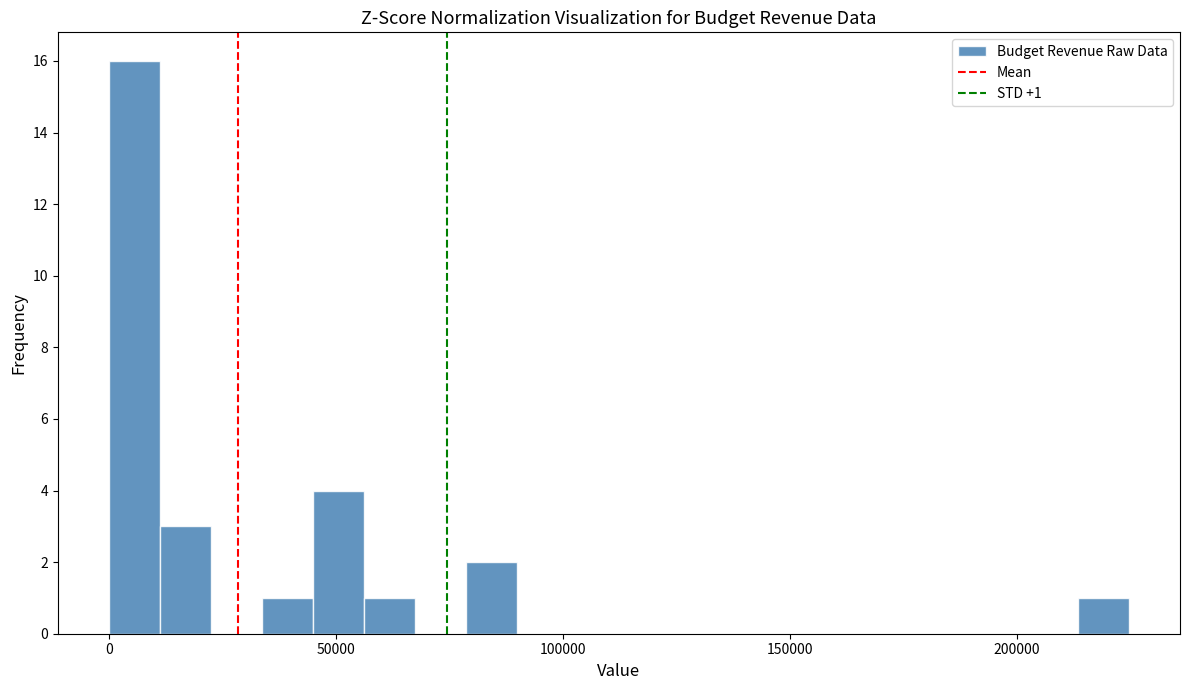

Around what value on the x-axis is the tallest bar? Give the approximate position of its centre, as read against the axis.

5000